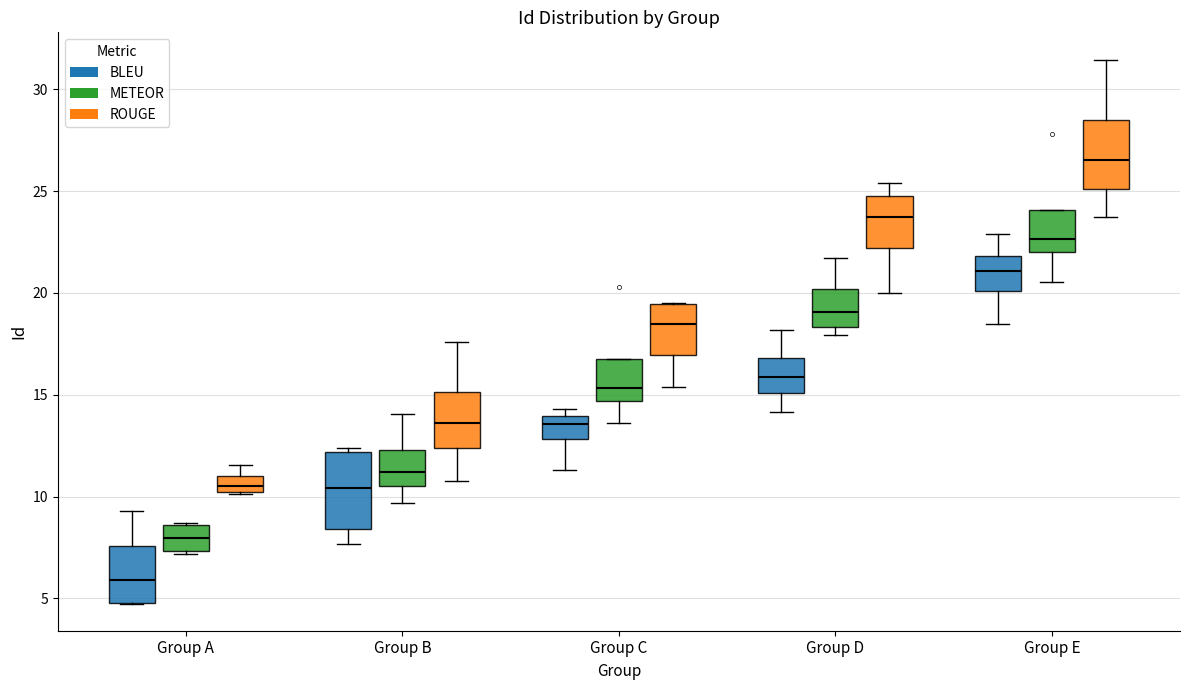

Reading left to right, transcribe this box plot: for each box, give where its median line is, the range the box spans, and where its two whiskers end, as read against the y-axis. The values are not printed on the chart, so give them approximately, as read against the axis.

Group A (BLEU): median 6.0, box 5.0 to 7.5, whiskers 4.5 to 9.5
Group A (METEOR): median 8.0, box 7.5 to 8.5, whiskers 7.0 to 8.5
Group A (ROUGE): median 10.5, box 10.0 to 11.0, whiskers 10.0 to 11.5
Group B (BLEU): median 10.5, box 8.5 to 12.0, whiskers 7.5 to 12.5
Group B (METEOR): median 11.0, box 10.5 to 12.5, whiskers 9.5 to 14.0
Group B (ROUGE): median 13.5, box 12.5 to 15.0, whiskers 11.0 to 17.5
Group C (BLEU): median 13.5, box 13.0 to 14.0, whiskers 11.5 to 14.5
Group C (METEOR): median 15.5, box 14.5 to 17.0, whiskers 13.5 to 17.0
Group C (ROUGE): median 18.5, box 17.0 to 19.5, whiskers 15.5 to 19.5
Group D (BLEU): median 16.0, box 15.0 to 17.0, whiskers 14.0 to 18.0
Group D (METEOR): median 19.0, box 18.5 to 20.0, whiskers 18.0 to 21.5
Group D (ROUGE): median 23.5, box 22.0 to 25.0, whiskers 20.0 to 25.5
Group E (BLEU): median 21.0, box 20.0 to 22.0, whiskers 18.5 to 23.0
Group E (METEOR): median 22.5, box 22.0 to 24.0, whiskers 20.5 to 24.0
Group E (ROUGE): median 26.5, box 25.0 to 28.5, whiskers 23.5 to 31.5